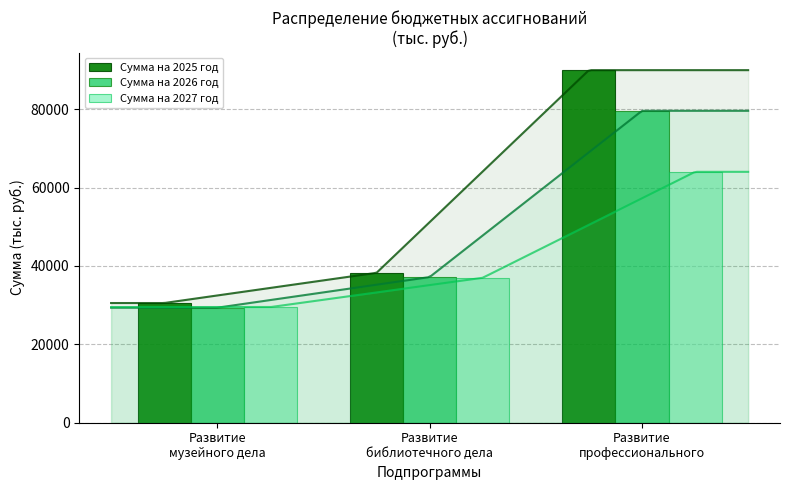

At which label does Сумма на 2025 год reach its peak?

Развитие
профессионального